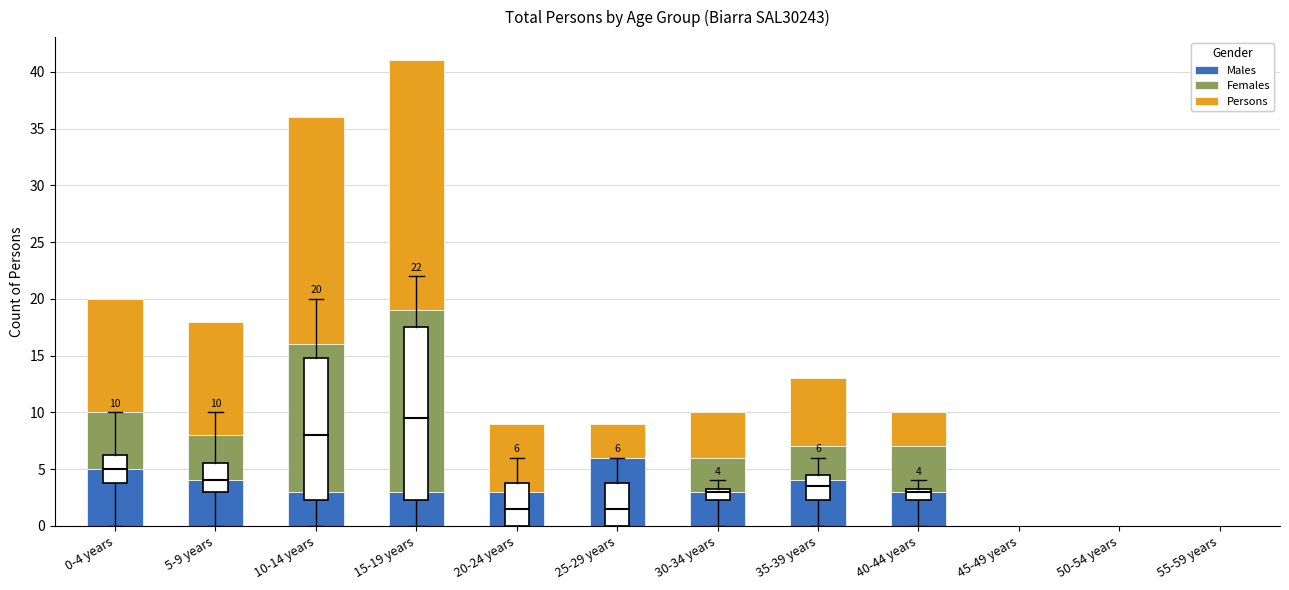

What is the sum of all Males values?

34